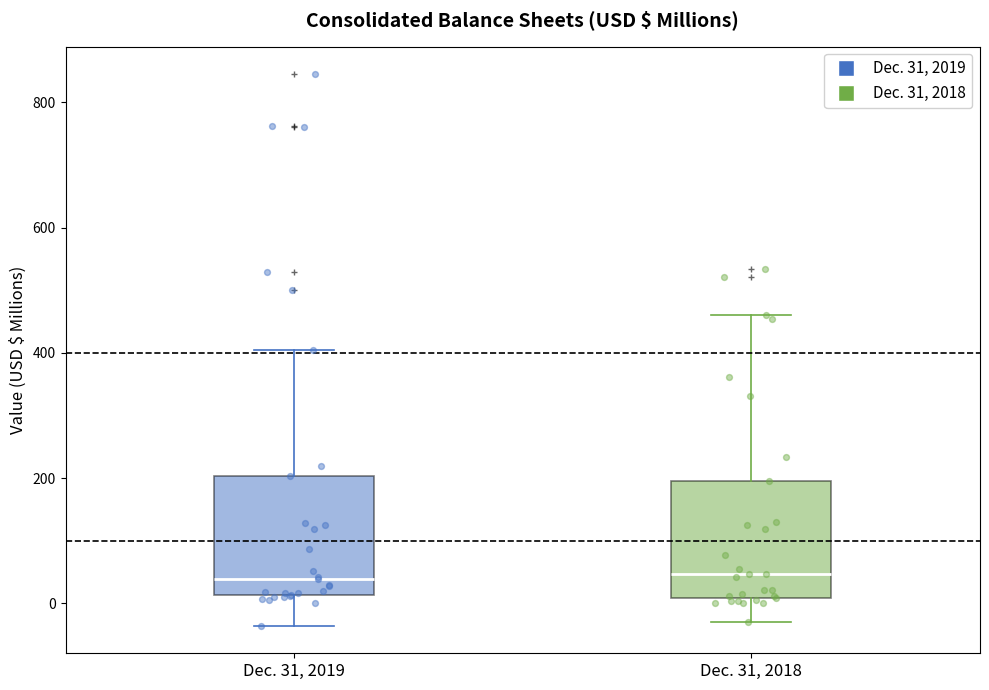

Reading left to right, read every box against the y-axis: the position of its median line, the range the box covers, and the ends of its whiskers. The values are not printed on the chart, so give them approximately, as read against the axis.

Dec. 31, 2019: median 40, box 20 to 200, whiskers -40 to 400
Dec. 31, 2018: median 40, box 0 to 200, whiskers -20 to 460